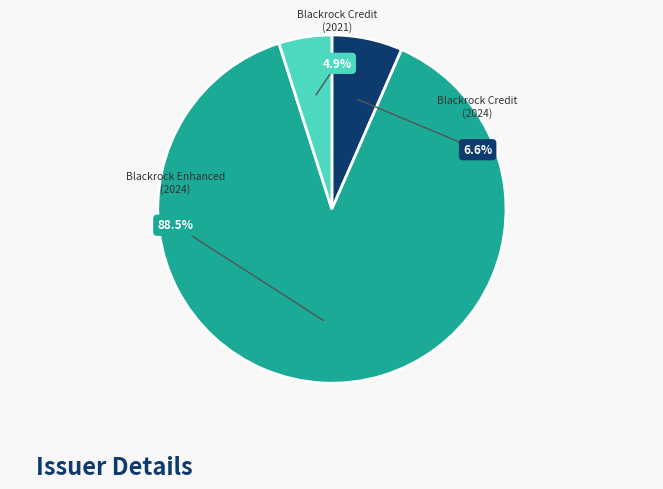

To the nearest percent, what percentage of the pie is 1 (rptOwnerDetailsId=2, issuerCik=1752019)?

7%